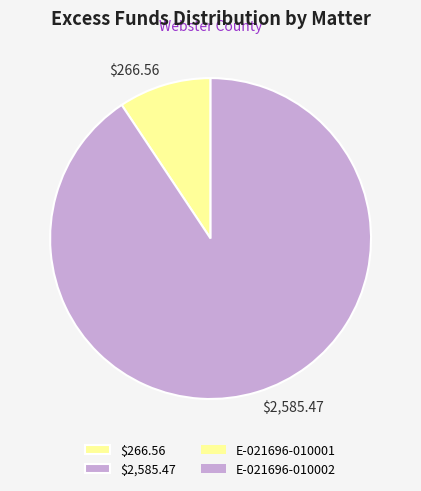

Which category has the biggest portion of the pie?

$2,585.47